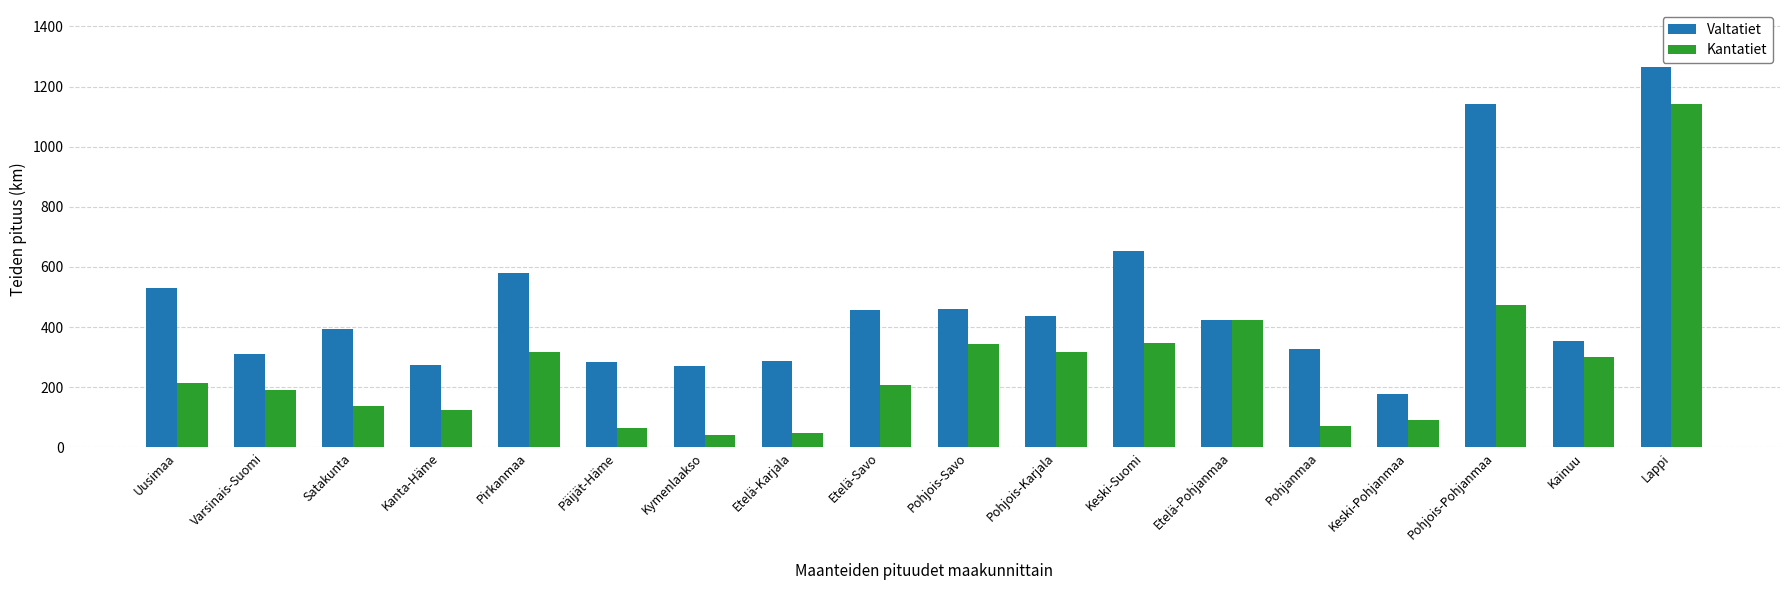

What position from the left is Päijät-Häme?

6